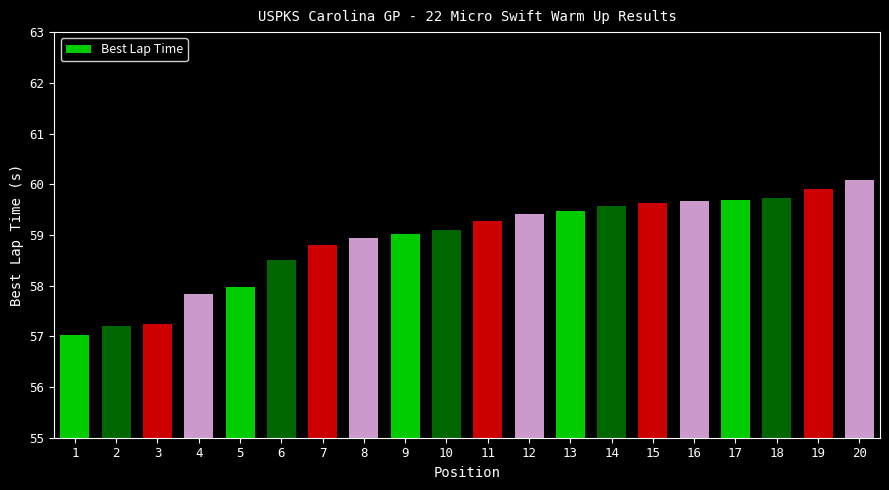

What is the value of the 6th bar from the left?

58.5